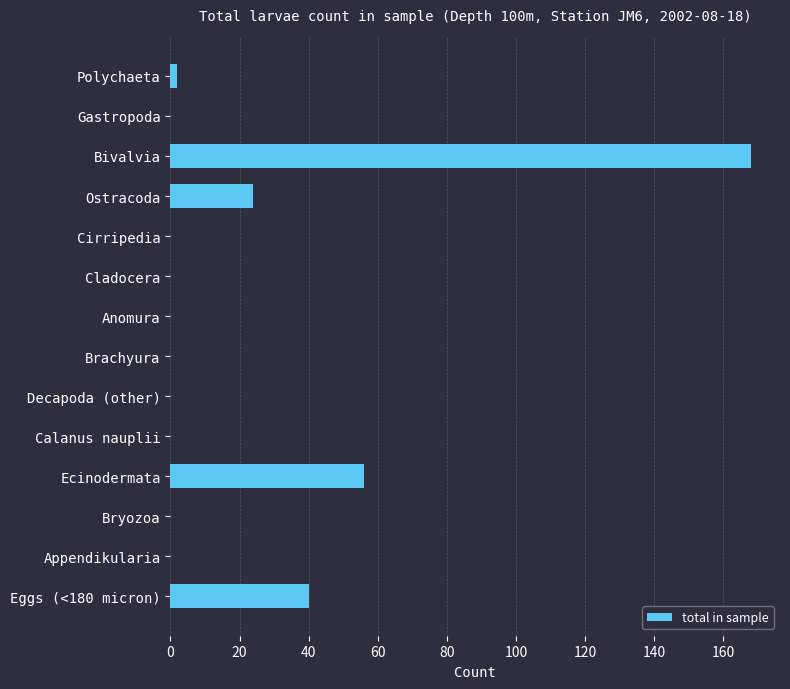

Is it true that the value at Bivalvia is 168?

True